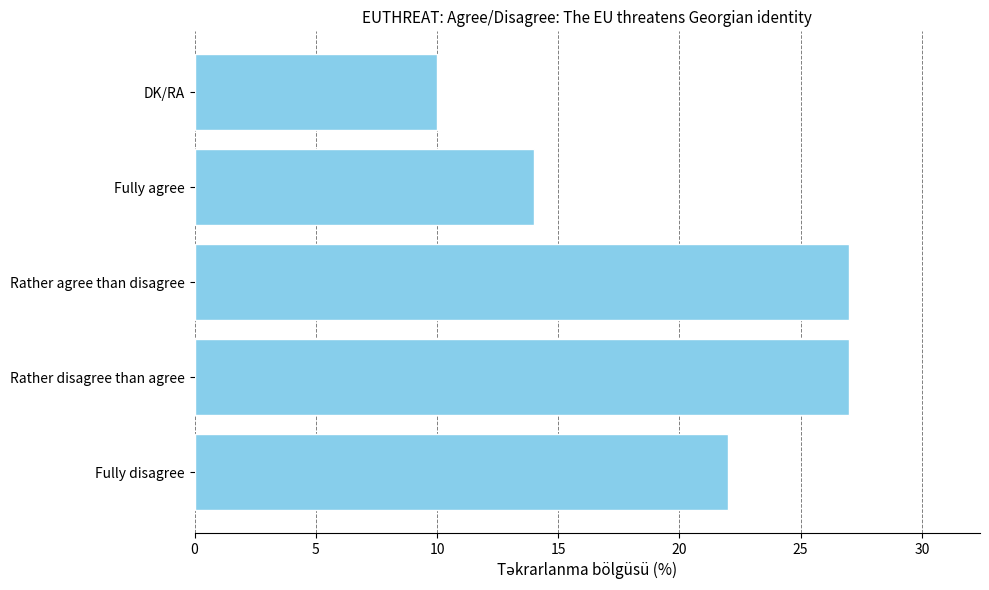

What is the minimum value shown in the chart?

10